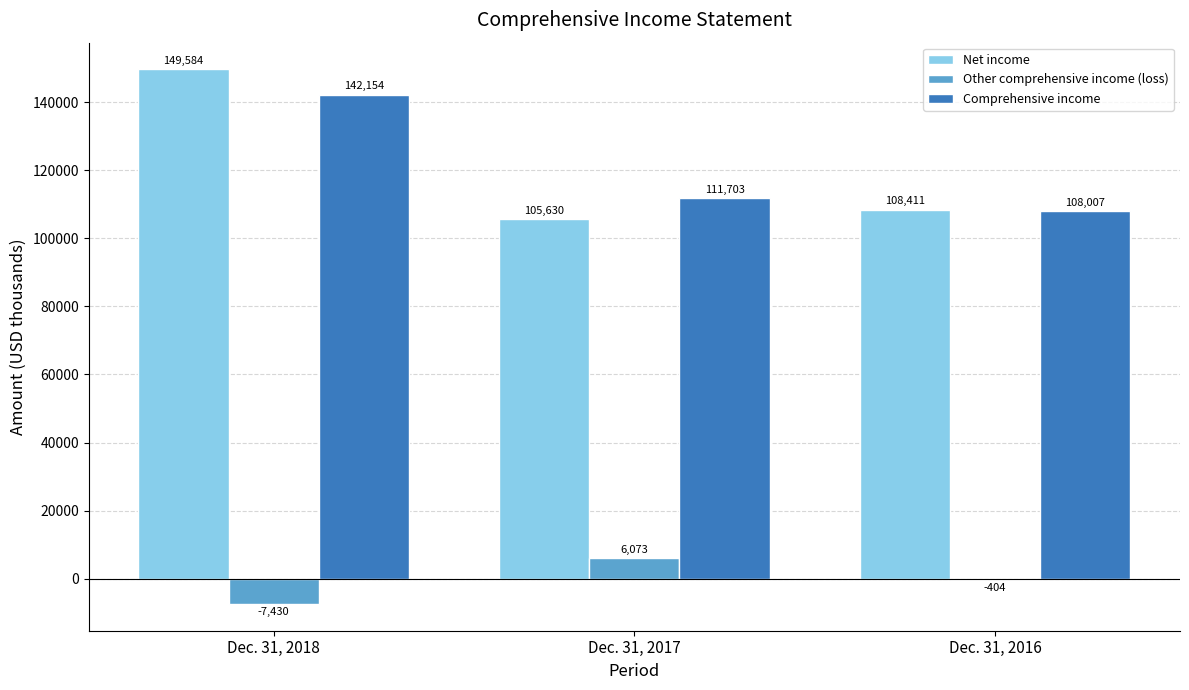

Which series changed the most between Dec. 31, 2018 and Dec. 31, 2017?

Net income